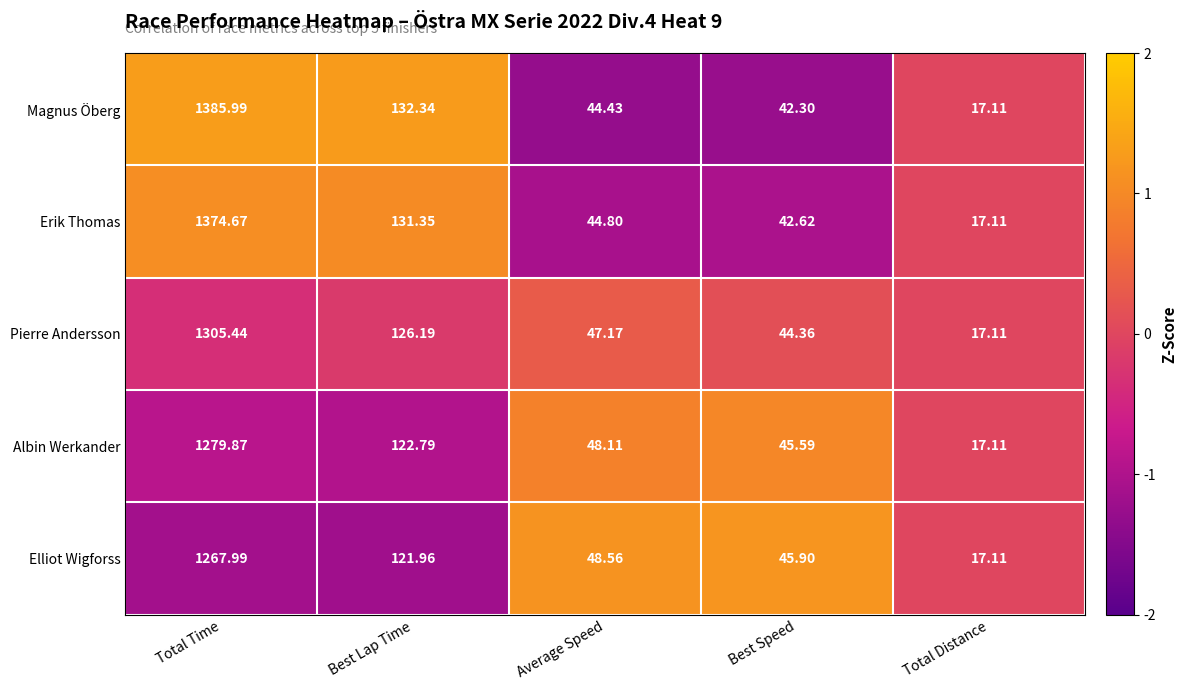

What is the minimum value shown in the chart?

17.1